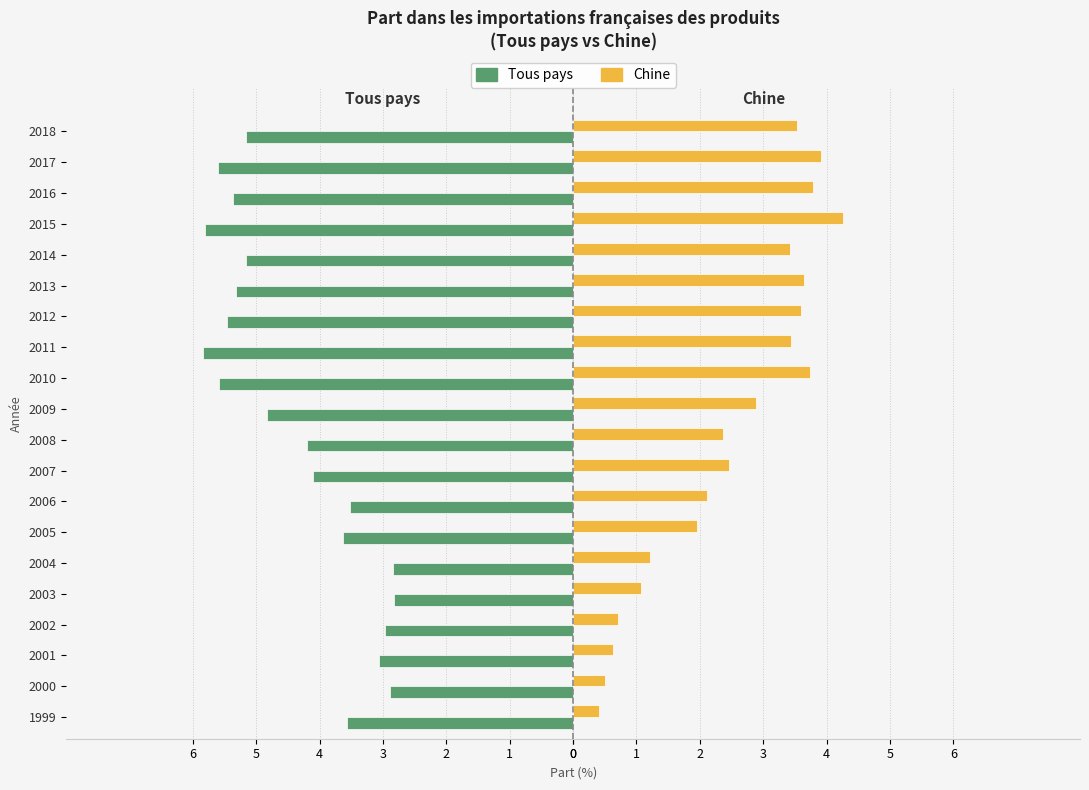

What are all the series names shown in the legend?

Tous pays, Chine